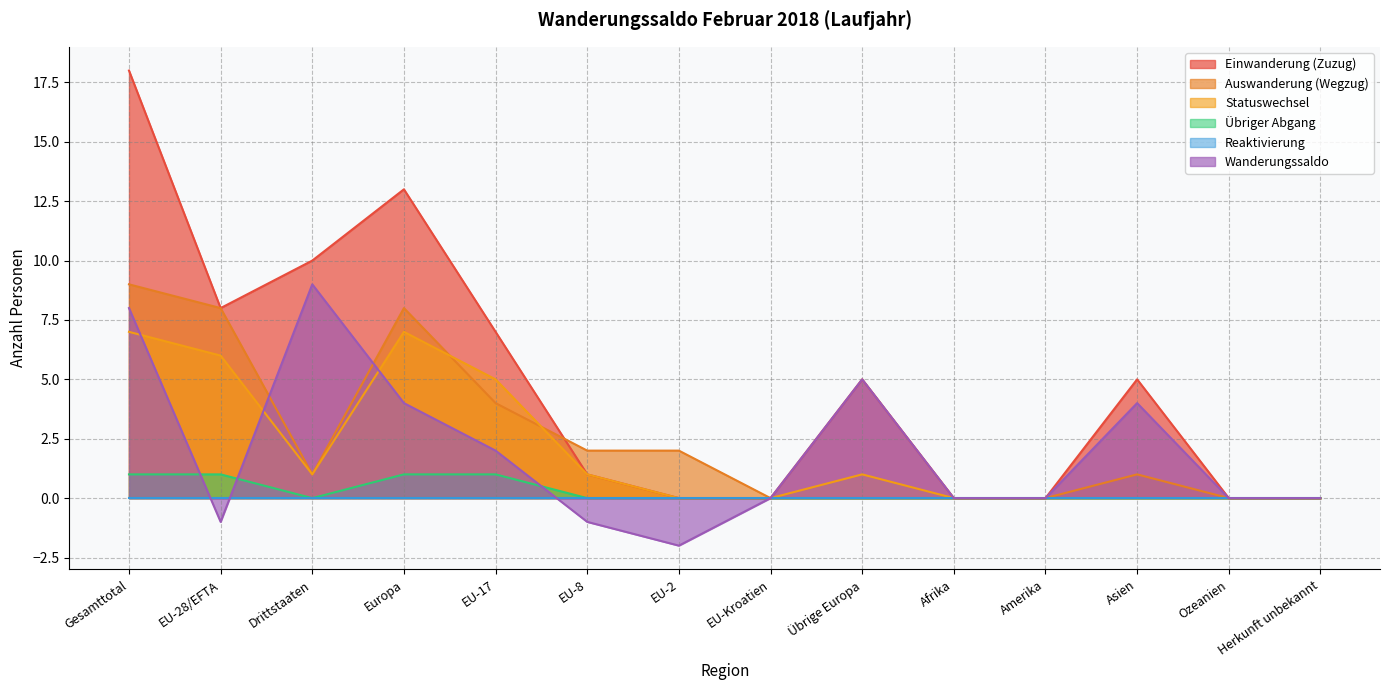

How many lines are shown in the chart?

6